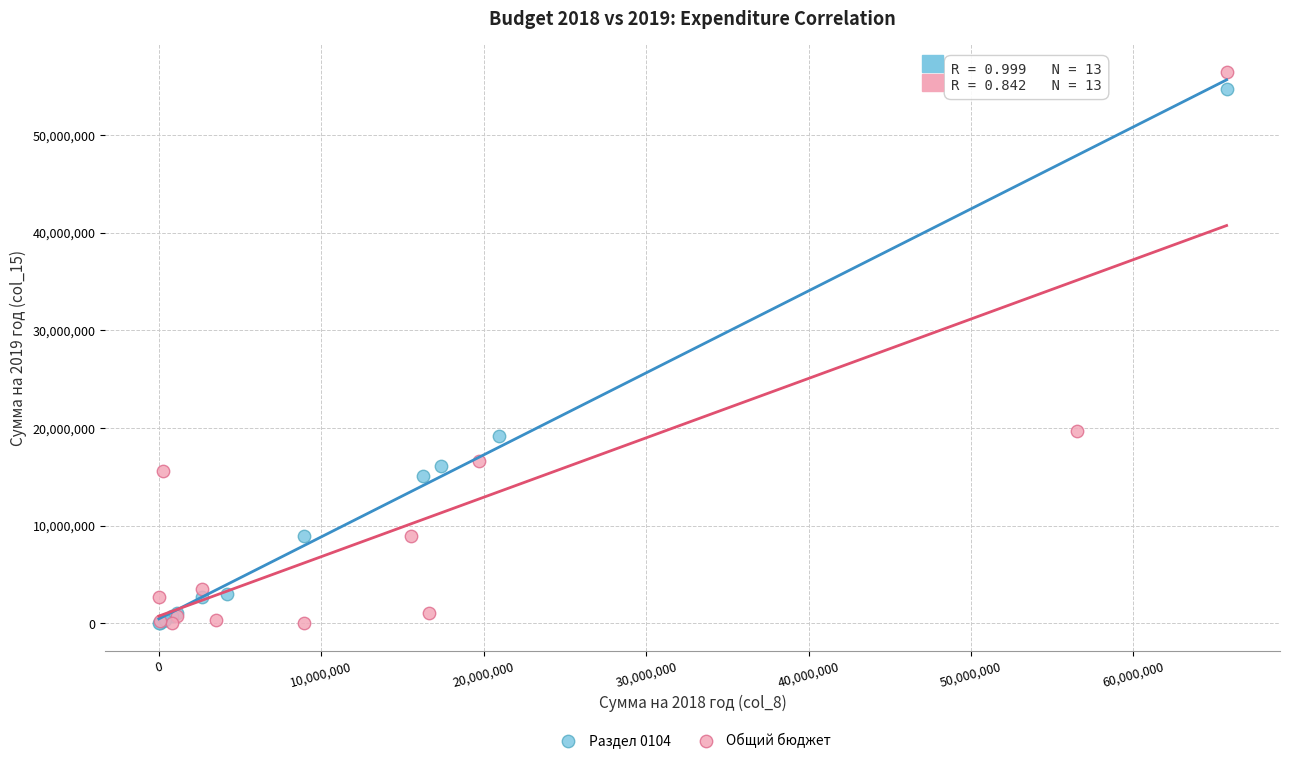

Which series has the widest spread of Y values?

Общий бюджет